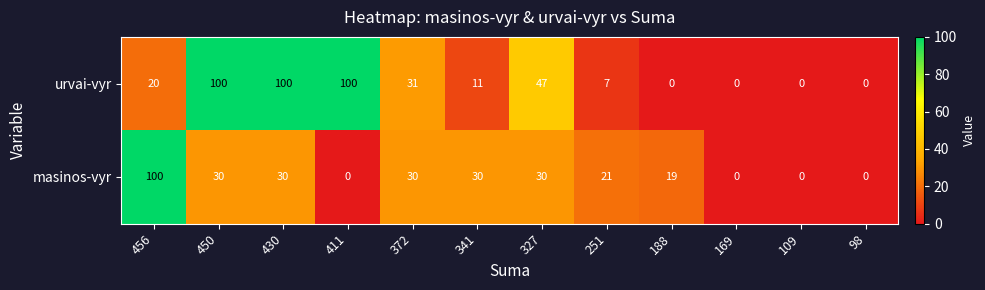

The masinos-vyr series shows 0 at 98. True or false?

True